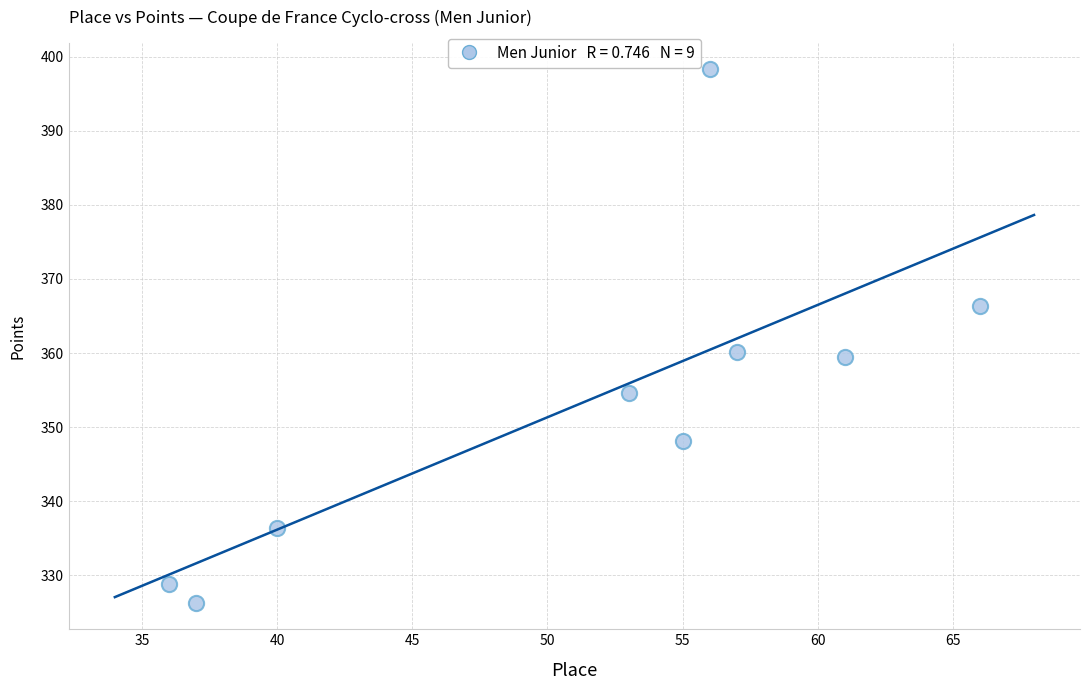

What is the average X value?

51.2